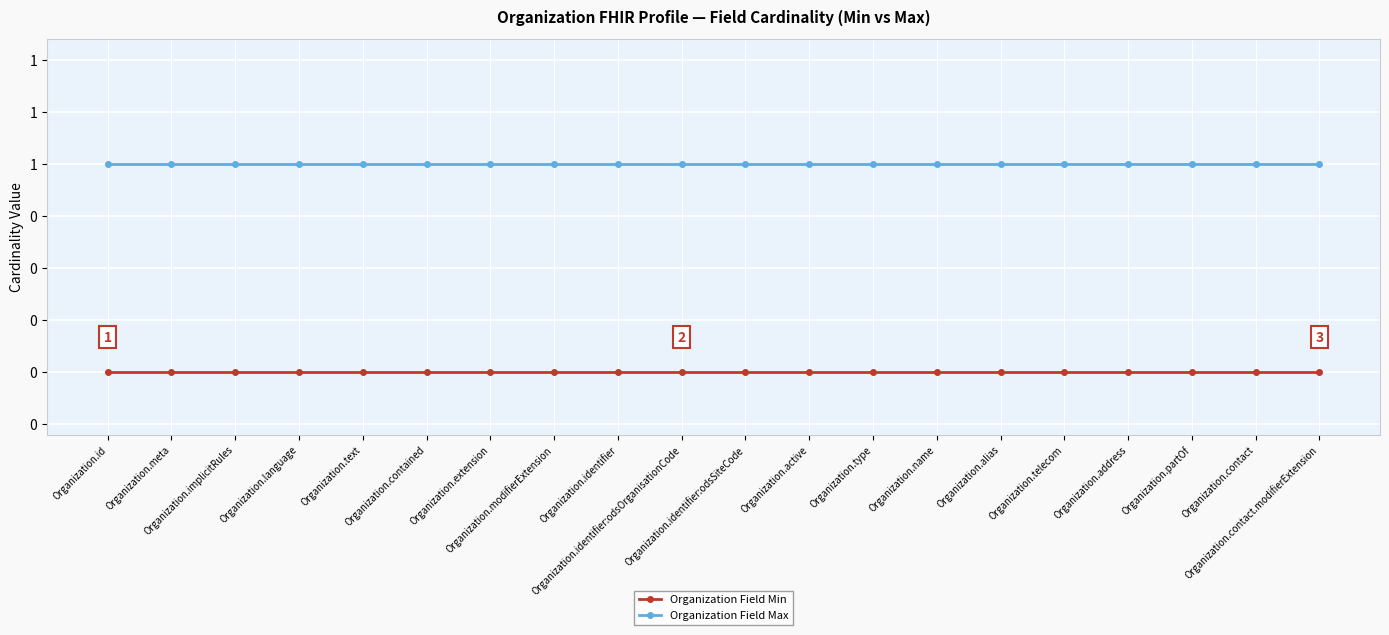

Where is Organization Field Min nearest to the value 0?

Organization.id